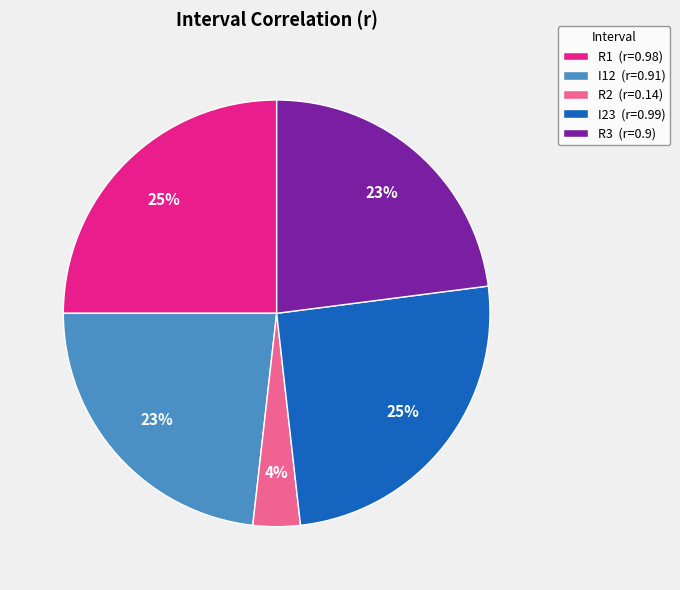

How many segments does this pie chart have?

5